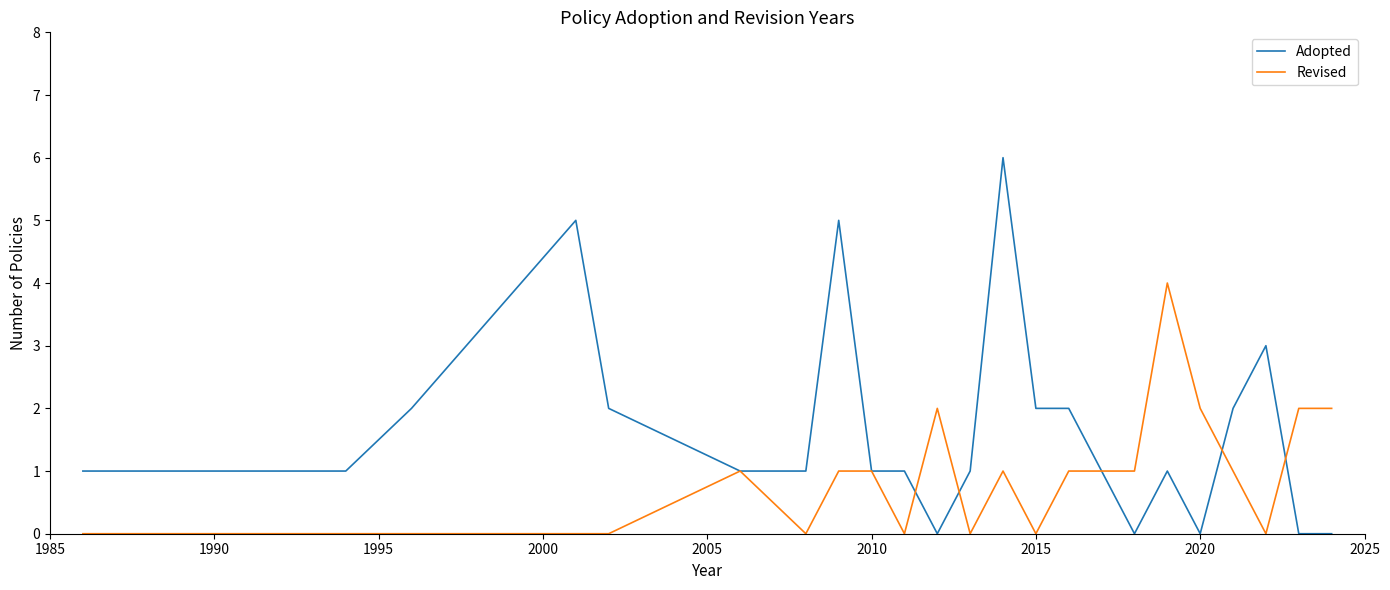

Which series has the largest range (max minus min)?

Adopted